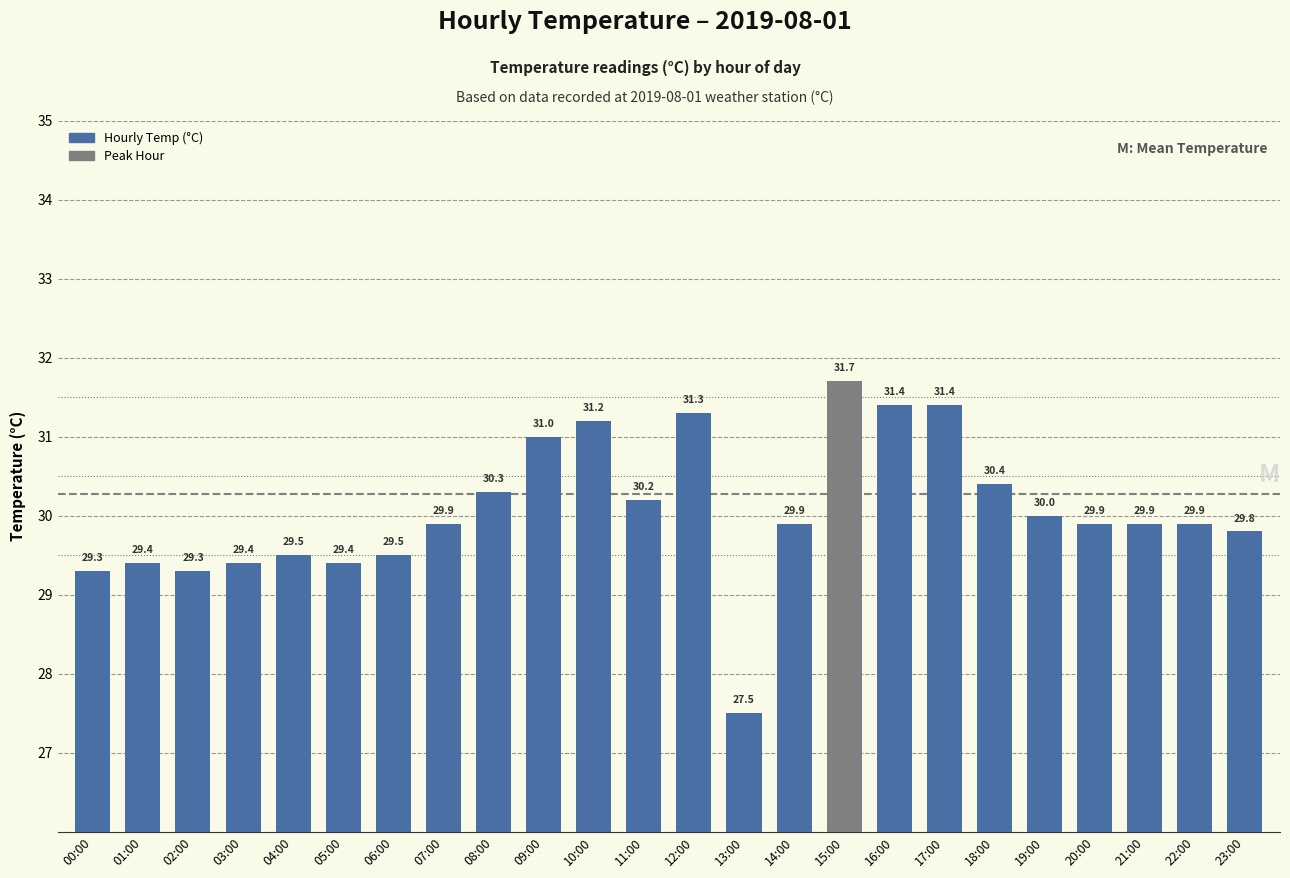

The value at 03:00 is 43.8. True or false?

False